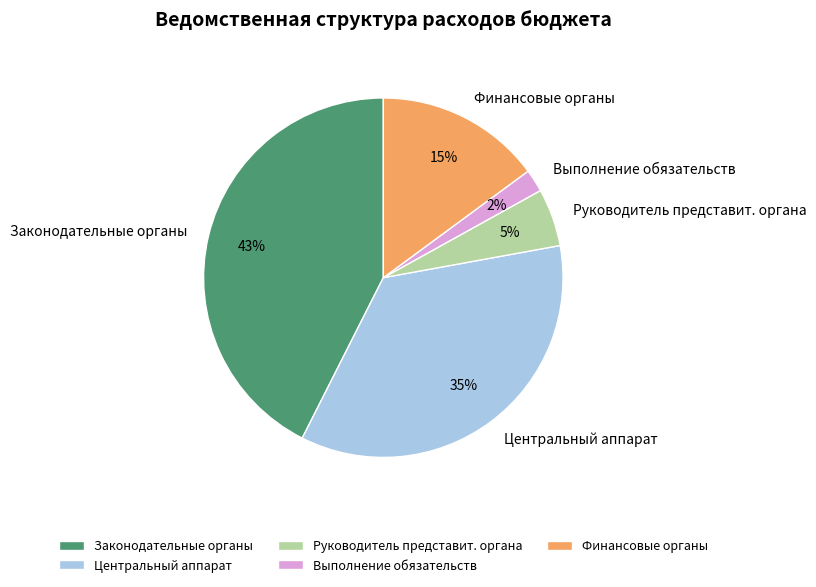

Which category has the smallest portion of the pie?

Выполнение обязательств